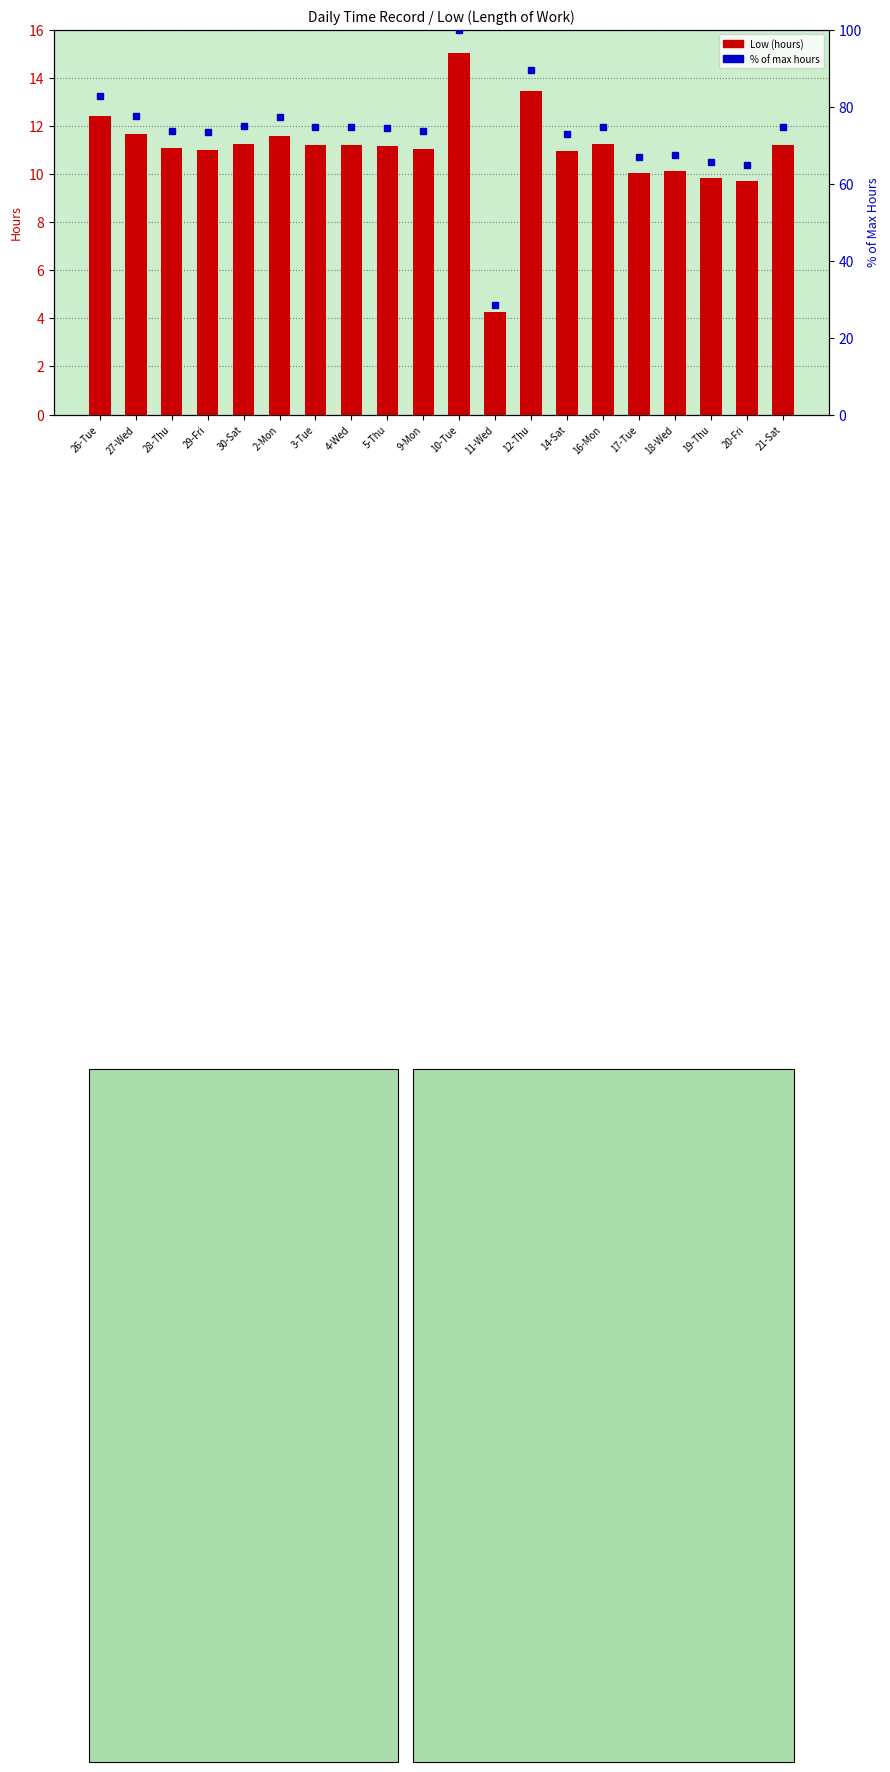

Reading left to right, extract all data points from this chart.

Low (hours): 26-Tue=12.4	27-Wed=11.7	28-Thu=11.1	29-Fri=11.0	30-Sat=11.3	2-Mon=11.6	3-Tue=11.2	4-Wed=11.2	5-Thu=11.2	9-Mon=11.1	10-Tue=15.0	11-Wed=4.3	12-Thu=13.4	14-Sat=10.9	16-Mon=11.2	17-Tue=10.0	18-Wed=10.1	19-Thu=9.8	20-Fri=9.7	21-Sat=11.2
% of max: 26-Tue=82.7	27-Wed=77.6	28-Thu=73.7	29-Fri=73.3	30-Sat=75.0	2-Mon=77.2	3-Tue=74.7	4-Wed=74.6	5-Thu=74.3	9-Mon=73.6	10-Tue=100.0	11-Wed=28.4	12-Thu=89.5	14-Sat=72.8	16-Mon=74.8	17-Tue=66.8	18-Wed=67.4	19-Thu=65.6	20-Fri=64.7	21-Sat=74.8